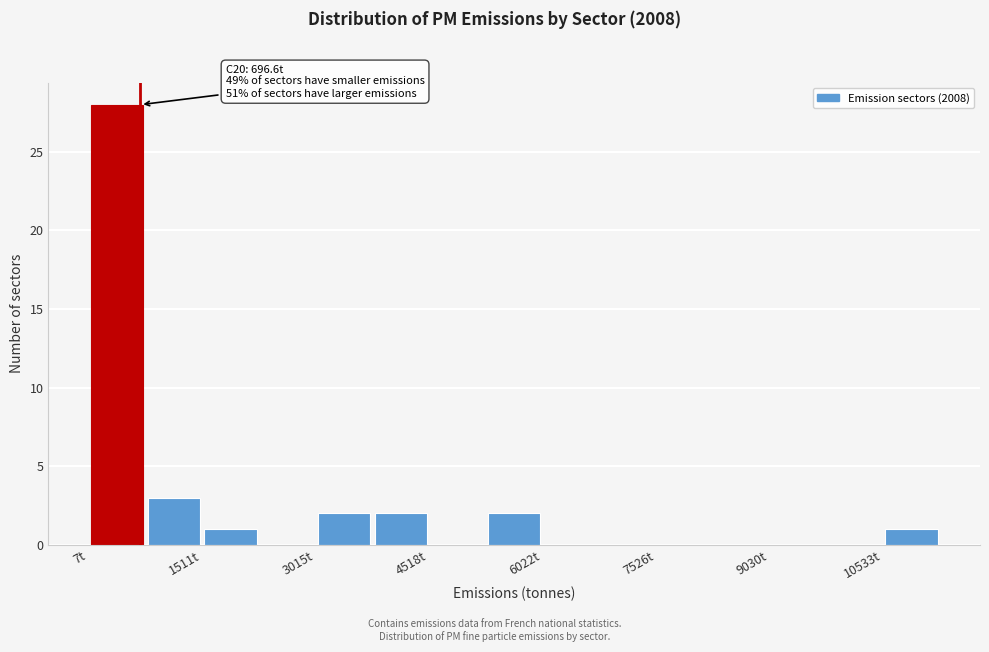

Read against the x-axis, roughly where is the centre of the tallest bar?

400